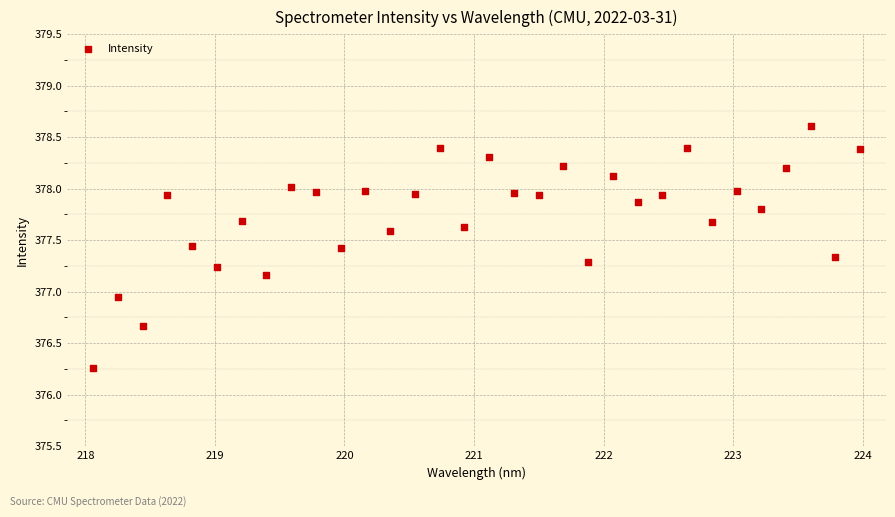

What is the range of Y values (max minus min)?

2.4